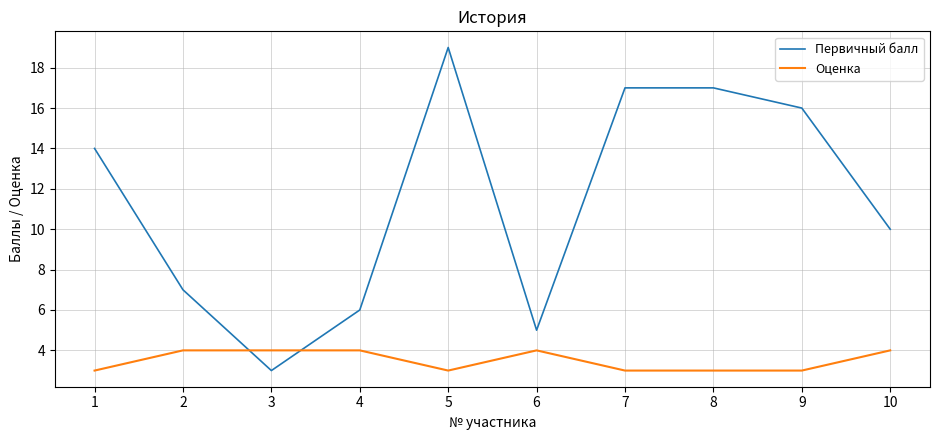

Between which two adjacent categories do Первичный балл and Оценка first intersect?

2 and 3